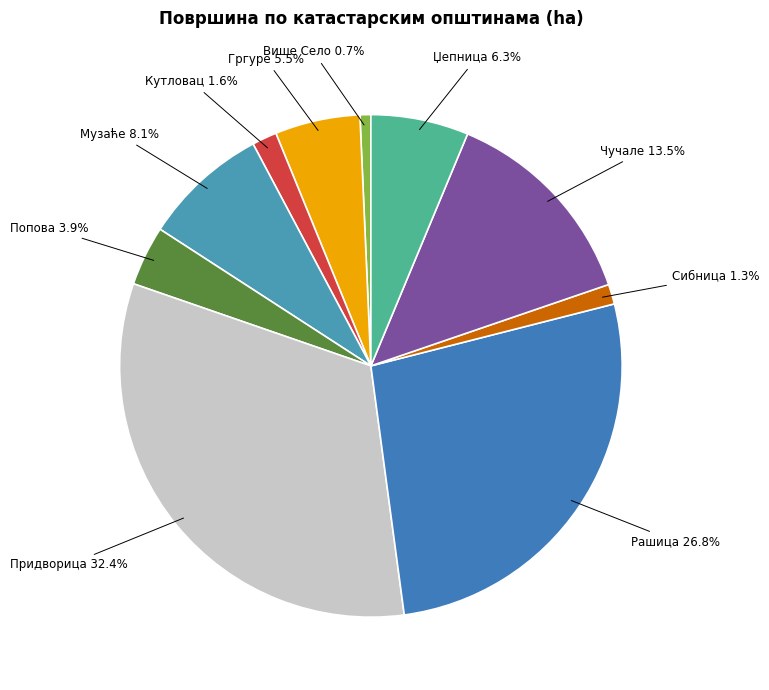

Do Чучале and Придворица together represent more than half of the pie?

No